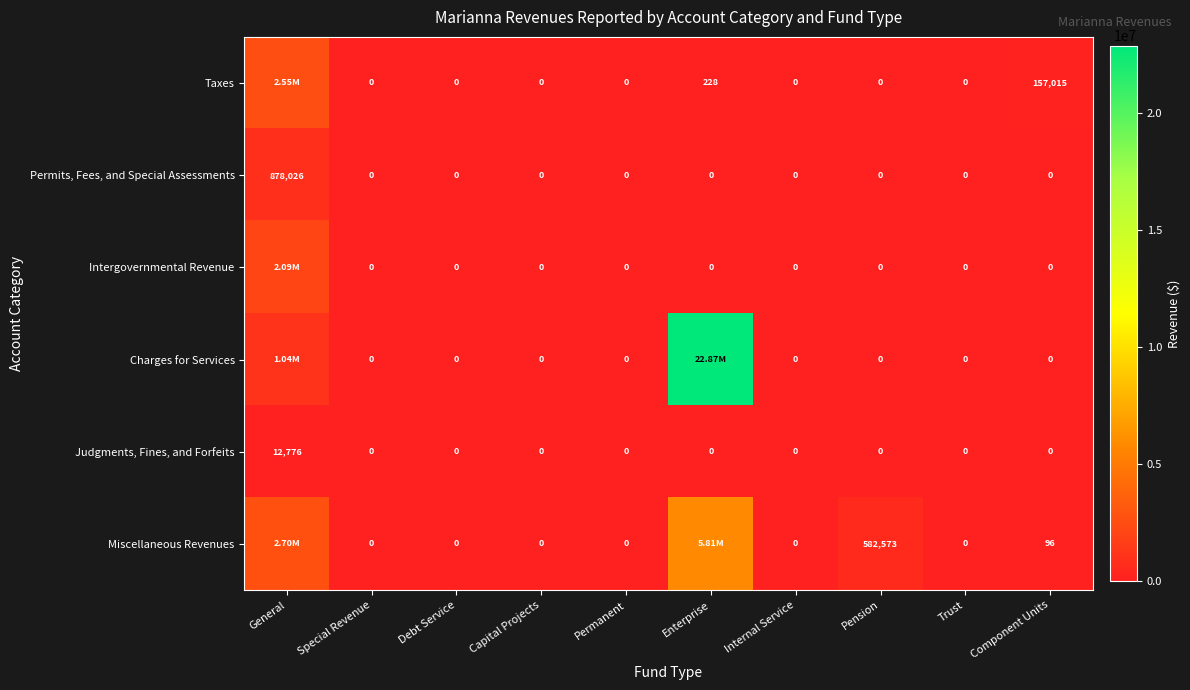

Is the value of Taxes at Component Units greater than the value of Intergovernmental Revenue at Permanent?

Yes